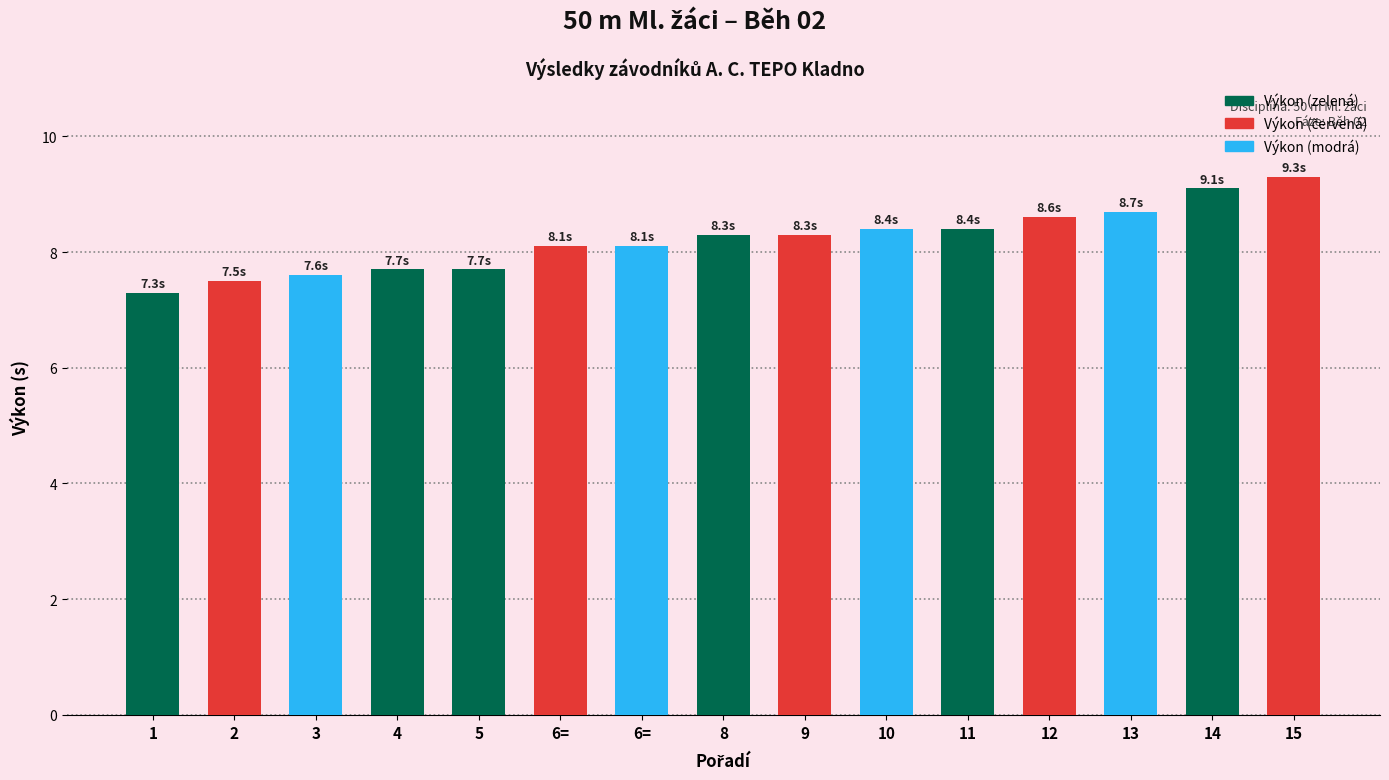

How many bars are there in total?

15